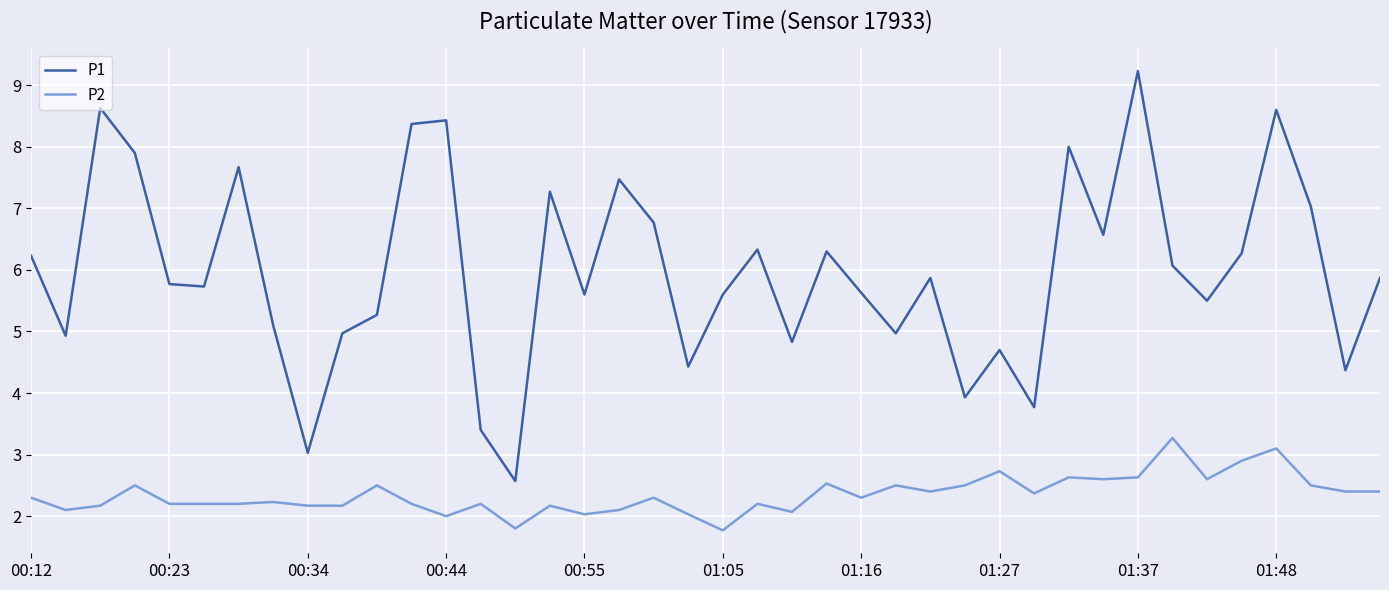

How many lines are shown in the chart?

2